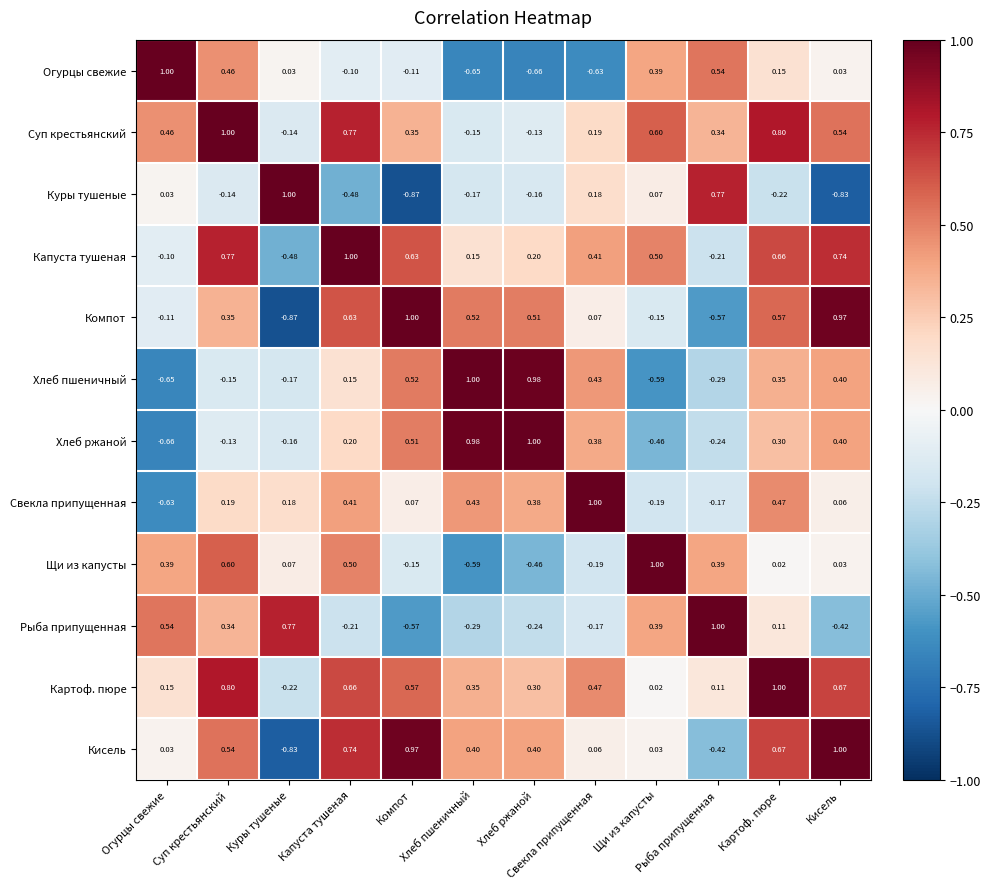

Reading right to left, transcribe all the data shown in this chart.

Огурцы свежие: Кисель=0.0	Картоф. пюре=0.1	Рыба припущенная=0.5	Щи из капусты=0.4	Свекла припущенная=-0.6	Хлеб ржаной=-0.7	Хлеб пшеничный=-0.7	Компот=-0.1	Капуста тушеная=-0.1	Куры тушеные=0.0	Суп крестьянский=0.5	Огурцы свежие=1.0
Суп крестьянский: Кисель=0.5	Картоф. пюре=0.8	Рыба припущенная=0.3	Щи из капусты=0.6	Свекла припущенная=0.2	Хлеб ржаной=-0.1	Хлеб пшеничный=-0.1	Компот=0.3	Капуста тушеная=0.8	Куры тушеные=-0.1	Суп крестьянский=1.0	Огурцы свежие=0.5
Куры тушеные: Кисель=-0.8	Картоф. пюре=-0.2	Рыба припущенная=0.8	Щи из капусты=0.1	Свекла припущенная=0.2	Хлеб ржаной=-0.2	Хлеб пшеничный=-0.2	Компот=-0.9	Капуста тушеная=-0.5	Куры тушеные=1.0	Суп крестьянский=-0.1	Огурцы свежие=0.0
Капуста тушеная: Кисель=0.7	Картоф. пюре=0.7	Рыба припущенная=-0.2	Щи из капусты=0.5	Свекла припущенная=0.4	Хлеб ржаной=0.2	Хлеб пшеничный=0.1	Компот=0.6	Капуста тушеная=1.0	Куры тушеные=-0.5	Суп крестьянский=0.8	Огурцы свежие=-0.1
Компот: Кисель=1.0	Картоф. пюре=0.6	Рыба припущенная=-0.6	Щи из капусты=-0.1	Свекла припущенная=0.1	Хлеб ржаной=0.5	Хлеб пшеничный=0.5	Компот=1.0	Капуста тушеная=0.6	Куры тушеные=-0.9	Суп крестьянский=0.3	Огурцы свежие=-0.1
Хлеб пшеничный: Кисель=0.4	Картоф. пюре=0.3	Рыба припущенная=-0.3	Щи из капусты=-0.6	Свекла припущенная=0.4	Хлеб ржаной=1.0	Хлеб пшеничный=1.0	Компот=0.5	Капуста тушеная=0.1	Куры тушеные=-0.2	Суп крестьянский=-0.1	Огурцы свежие=-0.7
Хлеб ржаной: Кисель=0.4	Картоф. пюре=0.3	Рыба припущенная=-0.2	Щи из капусты=-0.5	Свекла припущенная=0.4	Хлеб ржаной=1.0	Хлеб пшеничный=1.0	Компот=0.5	Капуста тушеная=0.2	Куры тушеные=-0.2	Суп крестьянский=-0.1	Огурцы свежие=-0.7
Свекла припущенная: Кисель=0.1	Картоф. пюре=0.5	Рыба припущенная=-0.2	Щи из капусты=-0.2	Свекла припущенная=1.0	Хлеб ржаной=0.4	Хлеб пшеничный=0.4	Компот=0.1	Капуста тушеная=0.4	Куры тушеные=0.2	Суп крестьянский=0.2	Огурцы свежие=-0.6
Щи из капусты: Кисель=0.0	Картоф. пюре=0.0	Рыба припущенная=0.4	Щи из капусты=1.0	Свекла припущенная=-0.2	Хлеб ржаной=-0.5	Хлеб пшеничный=-0.6	Компот=-0.1	Капуста тушеная=0.5	Куры тушеные=0.1	Суп крестьянский=0.6	Огурцы свежие=0.4
Рыба припущенная: Кисель=-0.4	Картоф. пюре=0.1	Рыба припущенная=1.0	Щи из капусты=0.4	Свекла припущенная=-0.2	Хлеб ржаной=-0.2	Хлеб пшеничный=-0.3	Компот=-0.6	Капуста тушеная=-0.2	Куры тушеные=0.8	Суп крестьянский=0.3	Огурцы свежие=0.5
Картоф. пюре: Кисель=0.7	Картоф. пюре=1.0	Рыба припущенная=0.1	Щи из капусты=0.0	Свекла припущенная=0.5	Хлеб ржаной=0.3	Хлеб пшеничный=0.3	Компот=0.6	Капуста тушеная=0.7	Куры тушеные=-0.2	Суп крестьянский=0.8	Огурцы свежие=0.1
Кисель: Кисель=1.0	Картоф. пюре=0.7	Рыба припущенная=-0.4	Щи из капусты=0.0	Свекла припущенная=0.1	Хлеб ржаной=0.4	Хлеб пшеничный=0.4	Компот=1.0	Капуста тушеная=0.7	Куры тушеные=-0.8	Суп крестьянский=0.5	Огурцы свежие=0.0